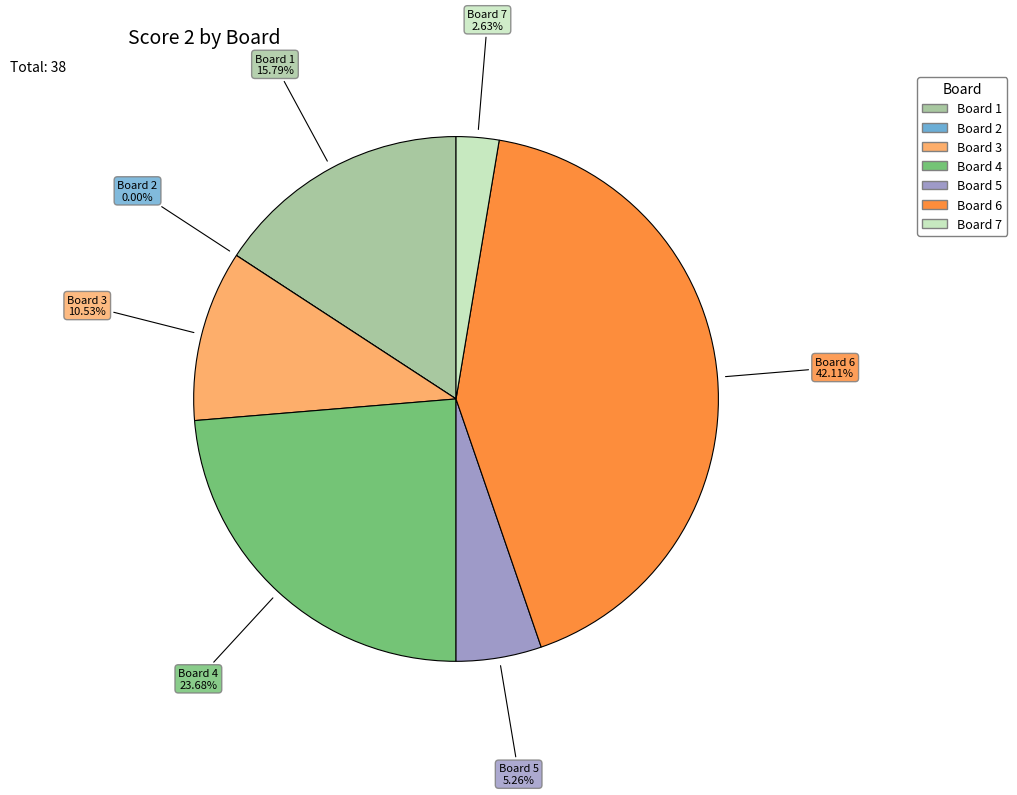

How many segments does this pie chart have?

7